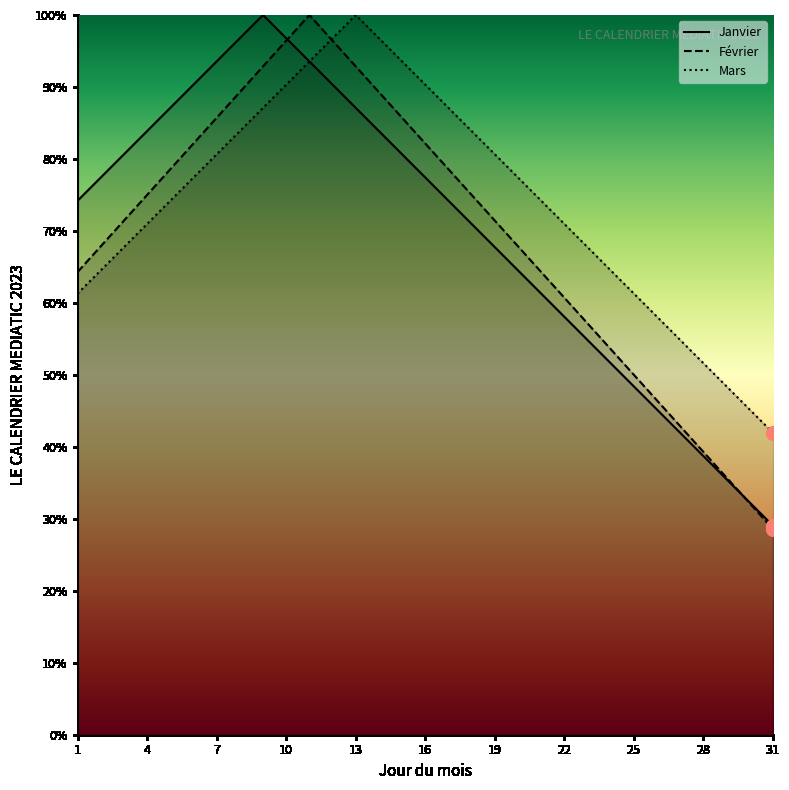

Rank the series at 19 from highest to lowest value.

Mars, Février, Janvier